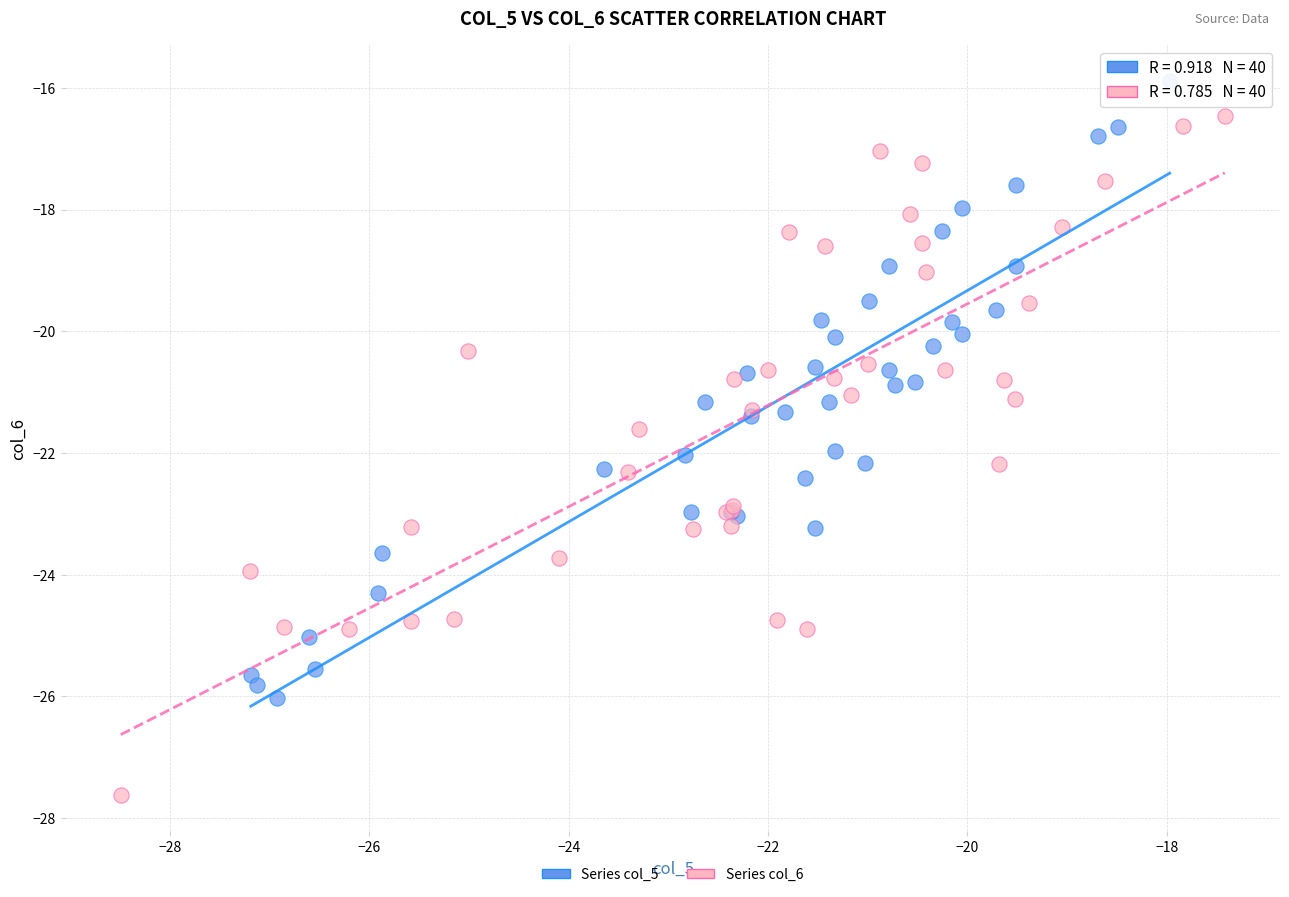

What are all the series names shown in the legend?

Series col_5, Series col_6